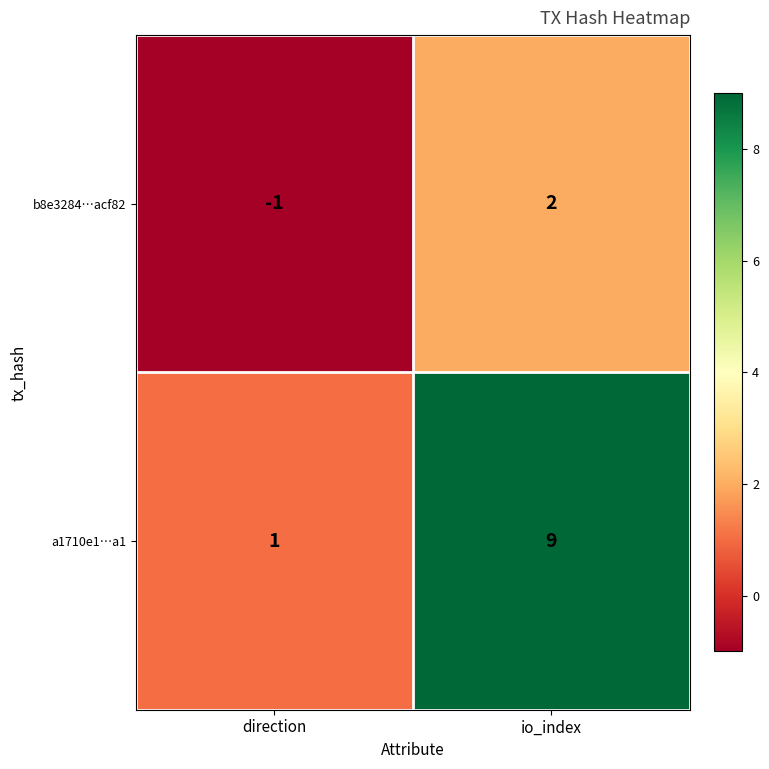

What is the maximum value shown in the chart?

9